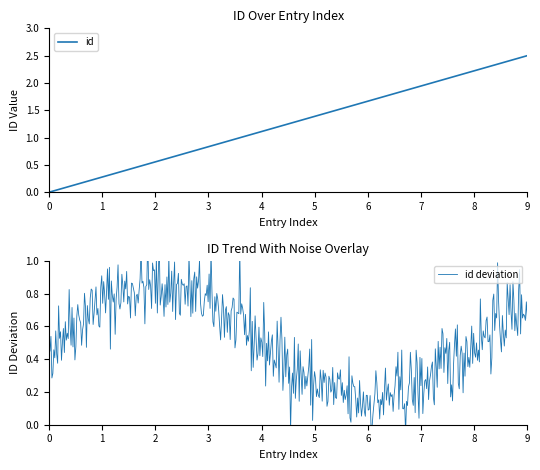

What is the difference between the second highest and second lowest values?

1.9